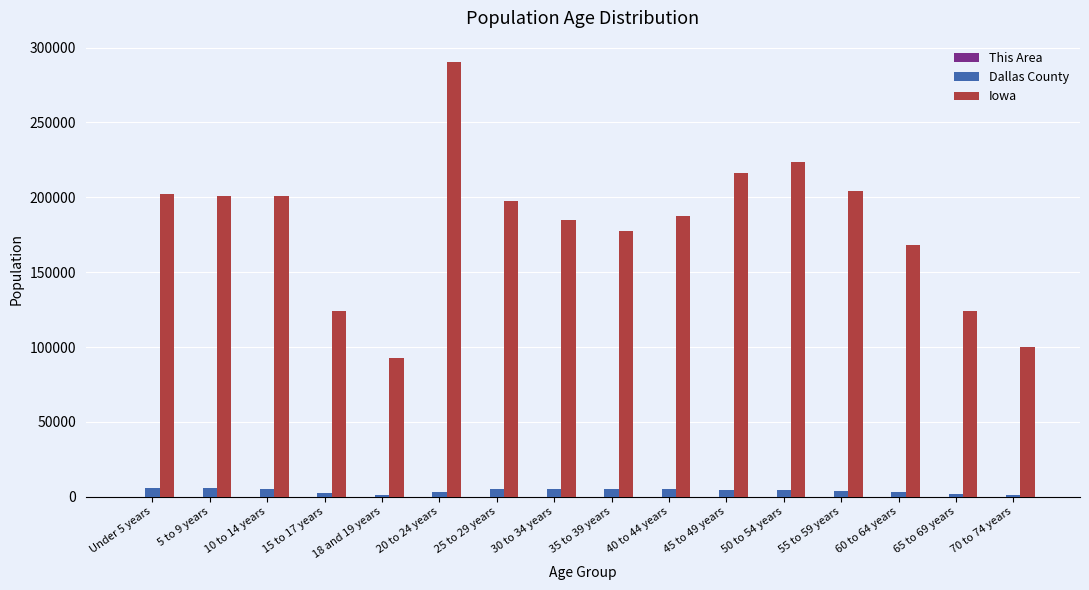

What is the sum of all Iowa values?

2894845